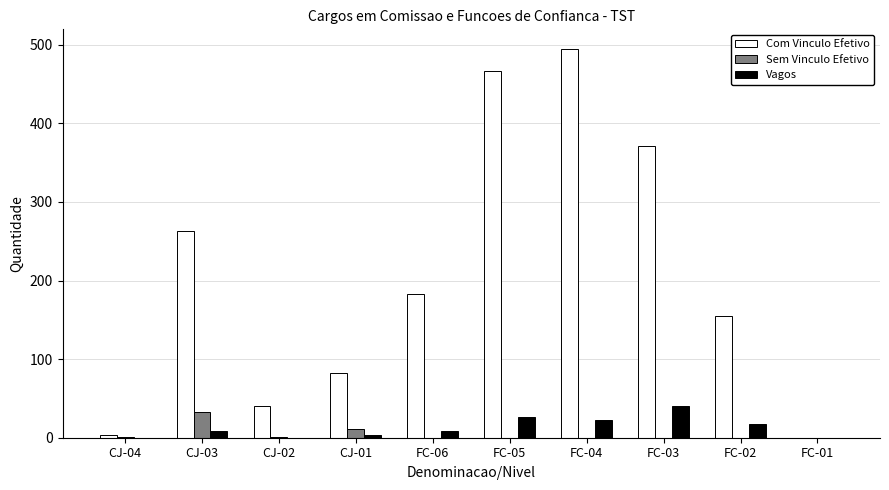

True or false: Sem Vinculo Efetivo has a value of 0 at FC-03.

True